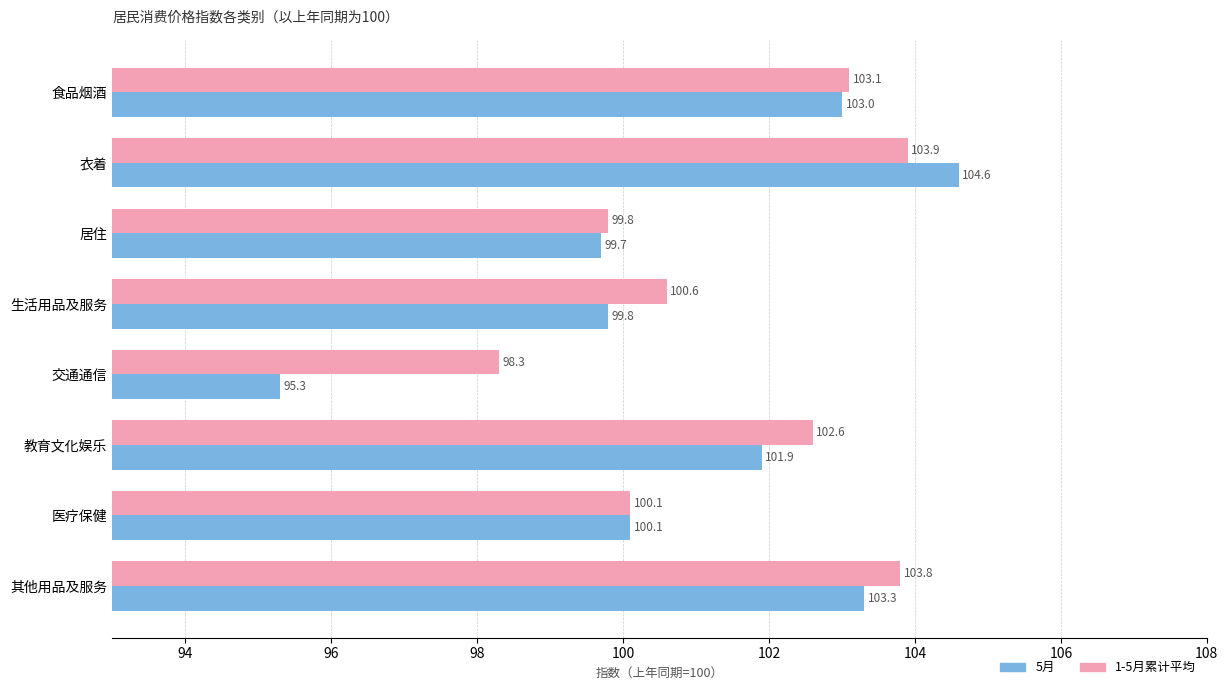

Which series has the widest spread of values?

5月